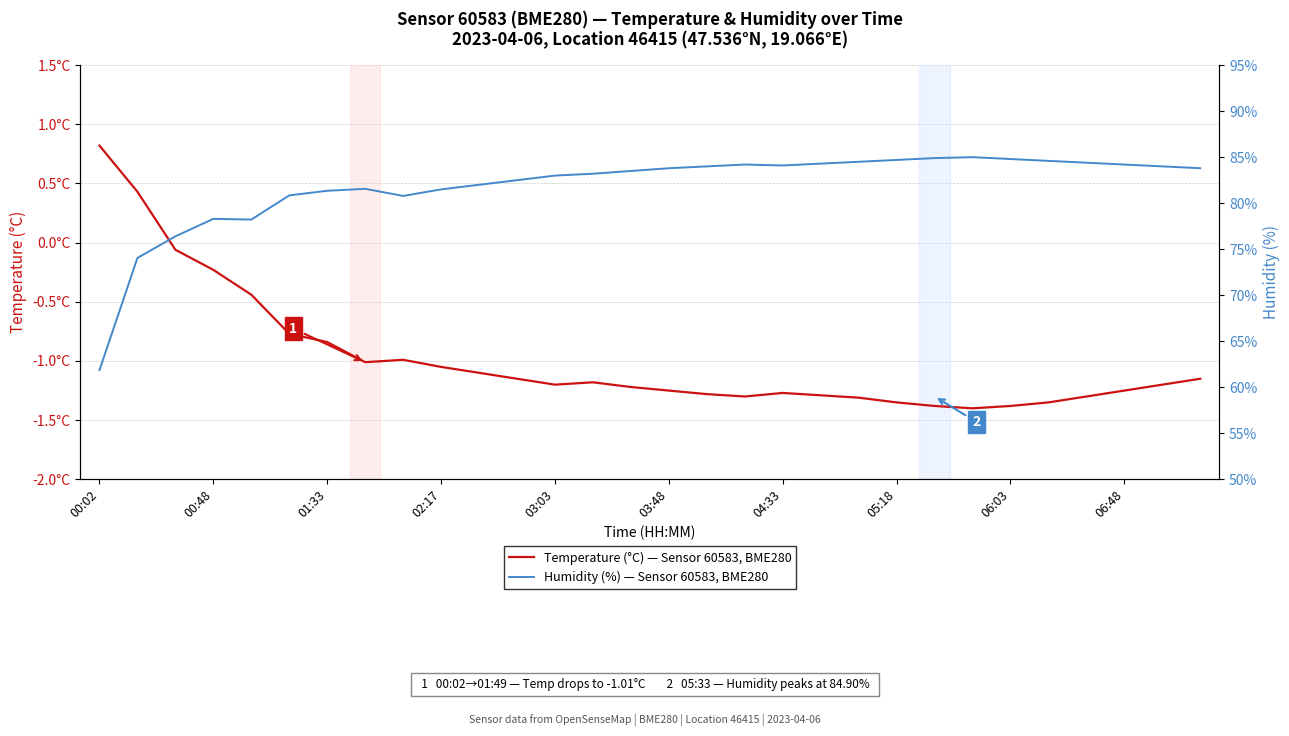

How many categories are shown in the chart?

30